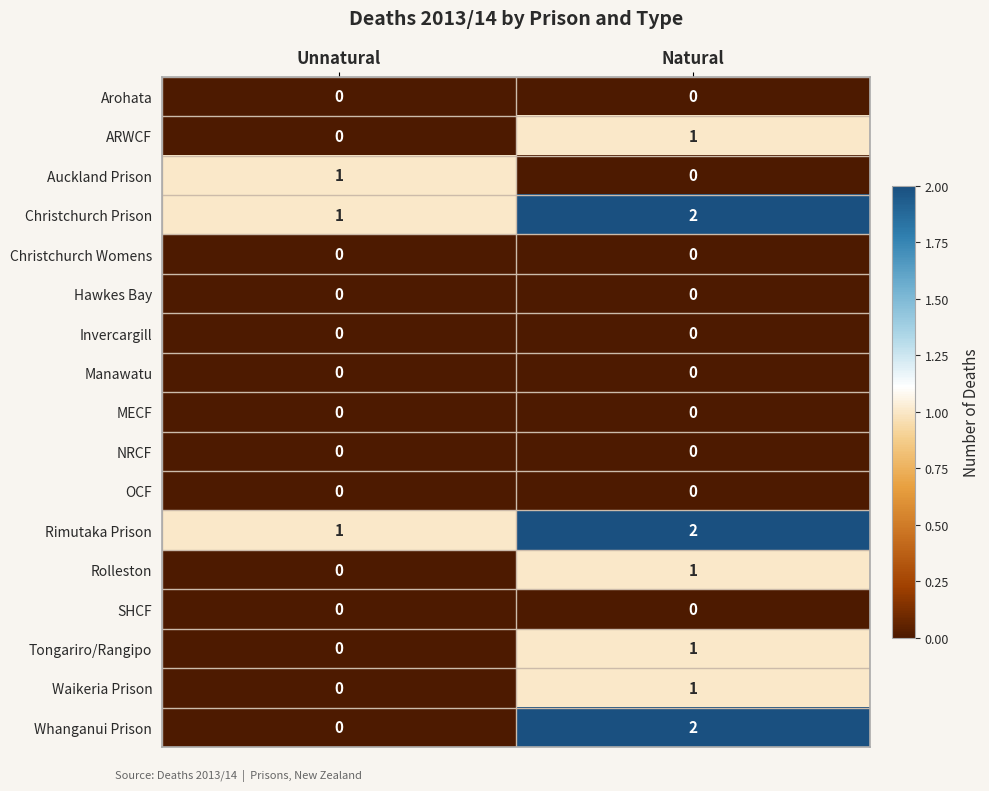

At which category is the sum across all series the highest?

Natural